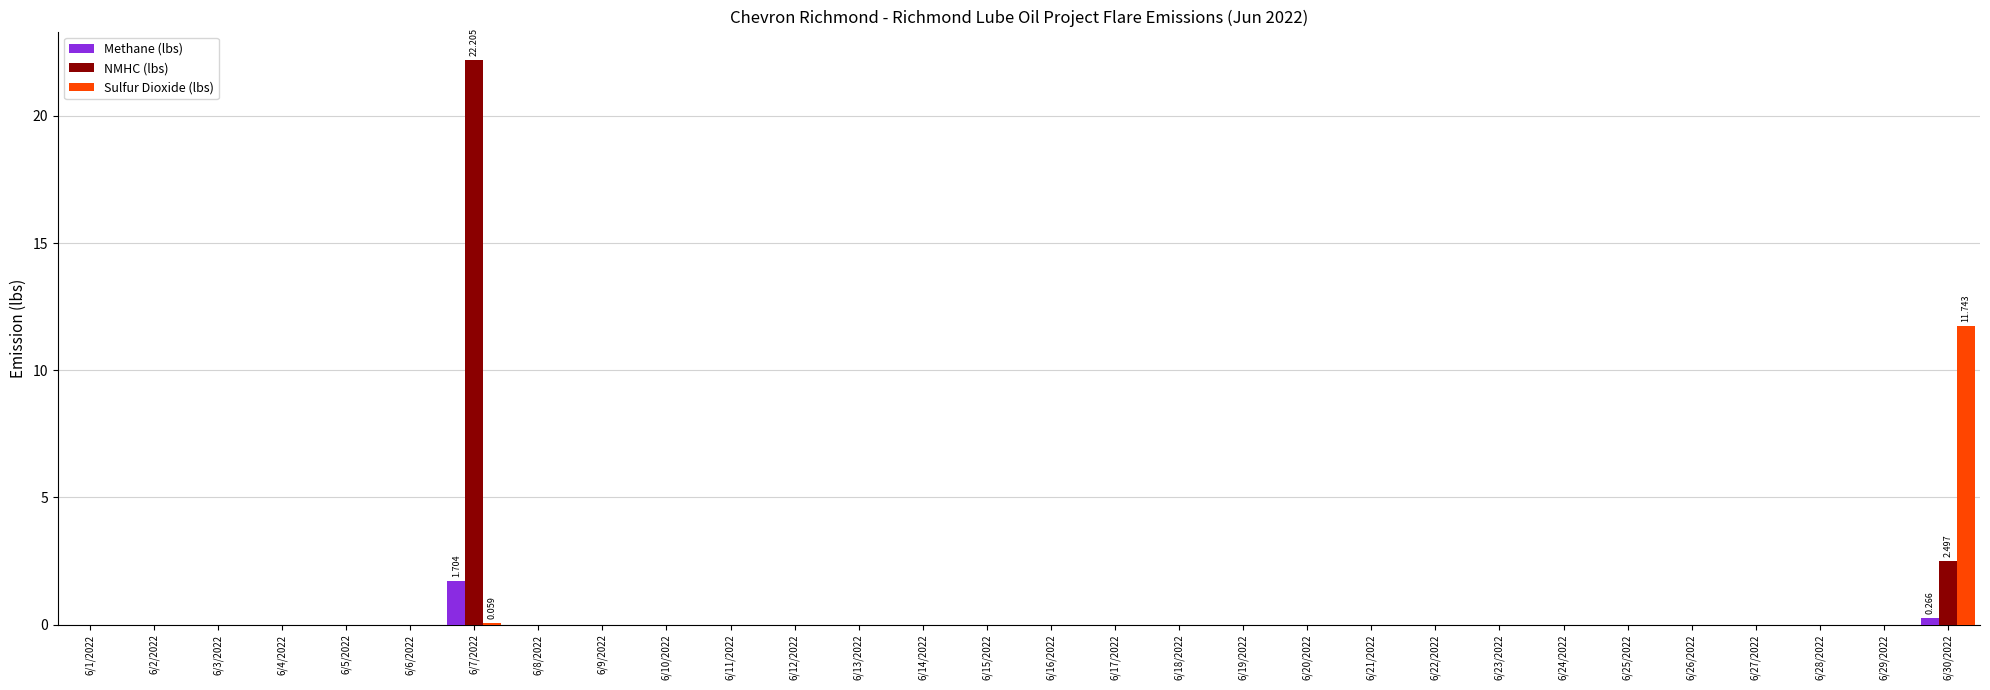

How many distinct data groups are displayed?

3